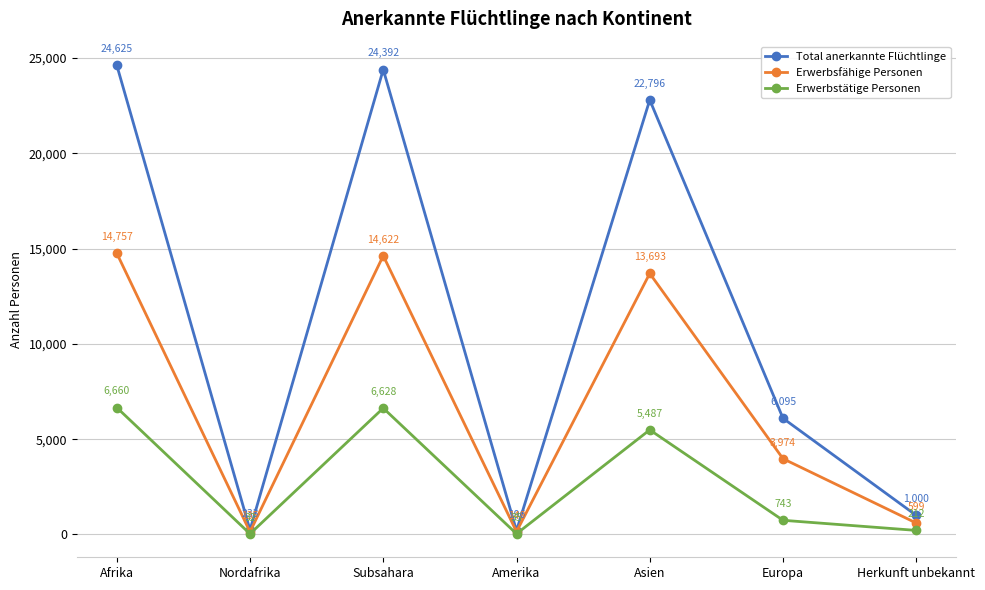

What is the label of the 4th point from the right?

Amerika